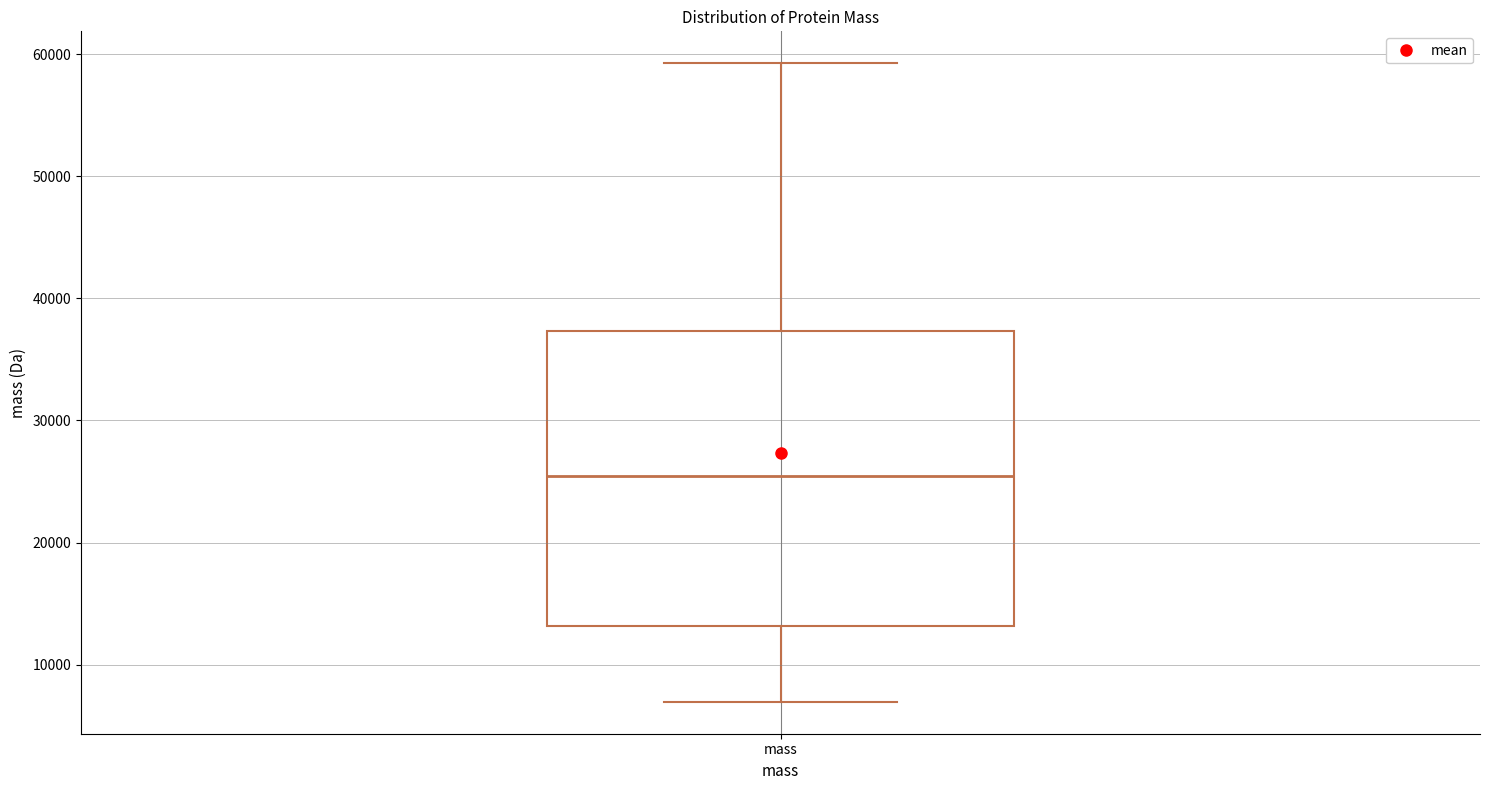

Where does the median line of the box for mass sit on the y-axis? The values are not printed on the chart, so give them approximately, as read against the axis.

25000